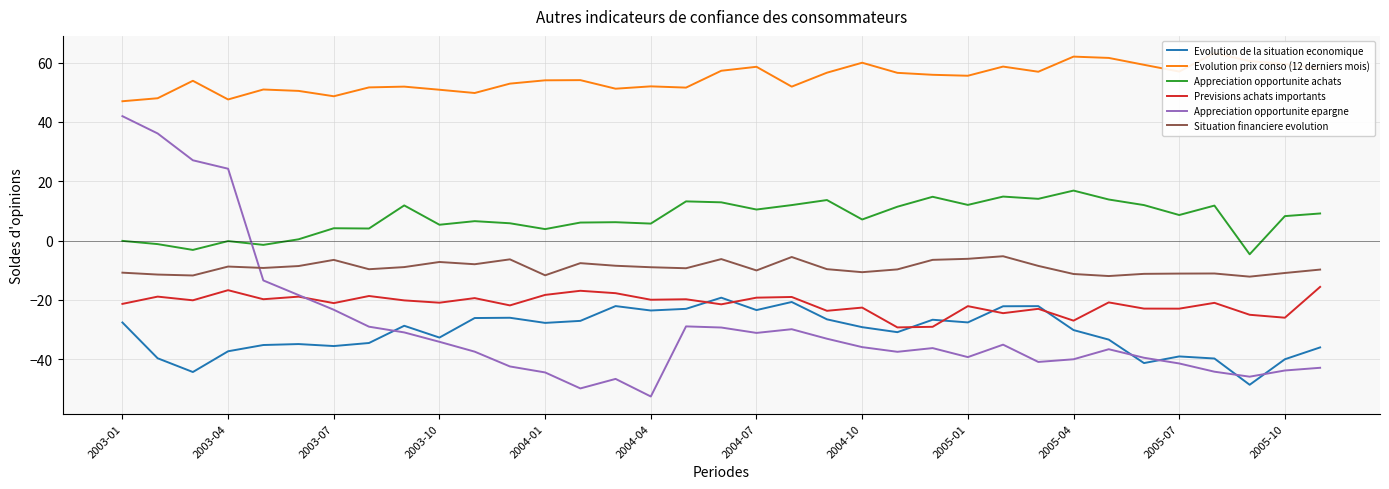

Is it true that Appreciation opportunite epargne equals -29.3 at 17?

True